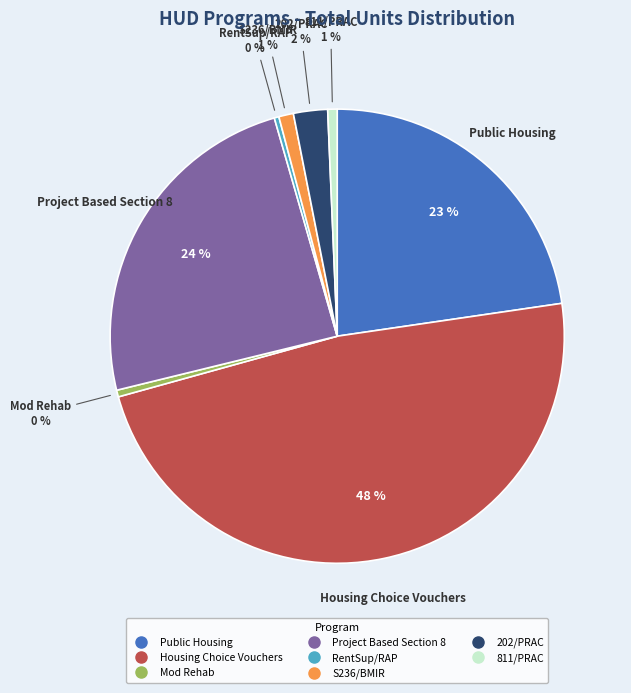

To the nearest percent, what percentage of the pie is Public Housing?

23%